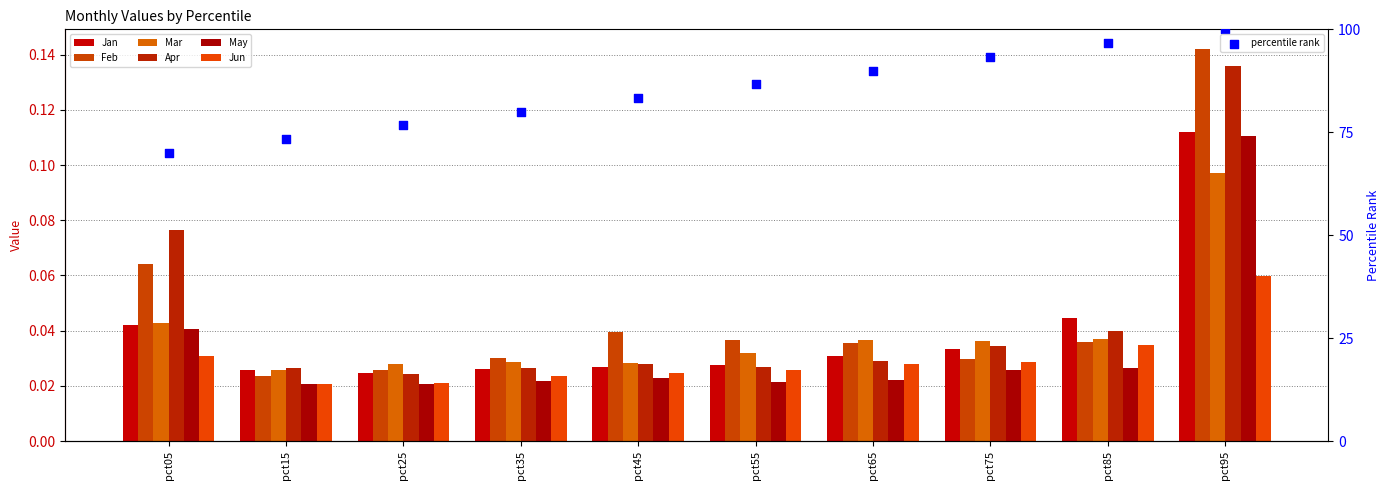

What is the total value across all series at pct35?

0.2